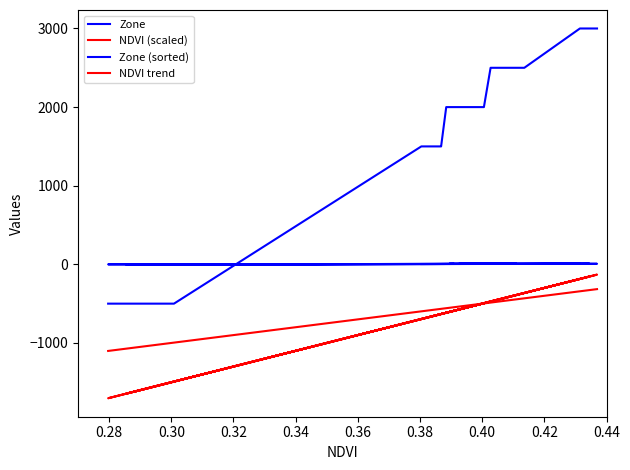

How many series are shown in this chart?

4